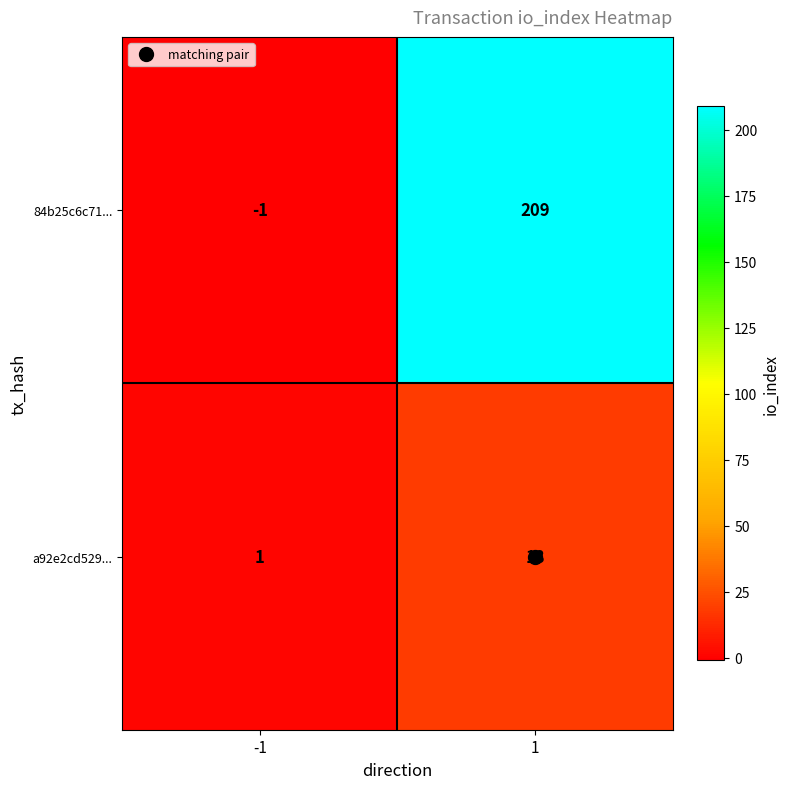

At -1, list the series in order from smallest to largest.

84b25c6c71..., a92e2cd529...